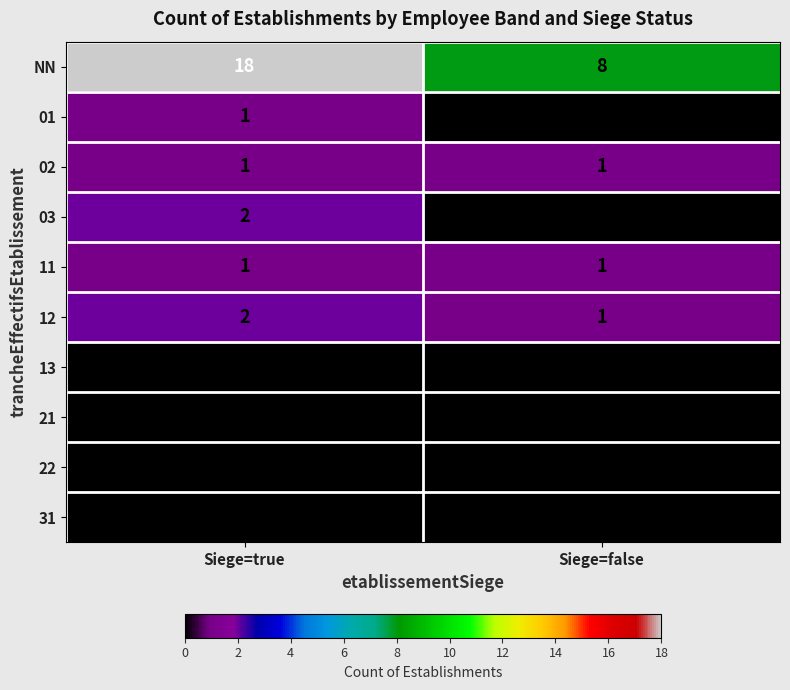

At which label does NN reach its minimum?

Siege=false